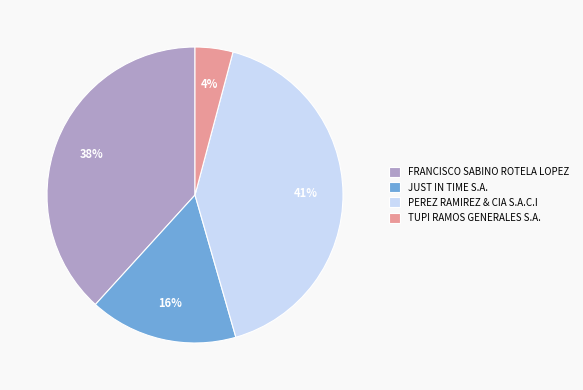

Which slice is the smallest?

TUPI RAMOS GENERALES S.A.